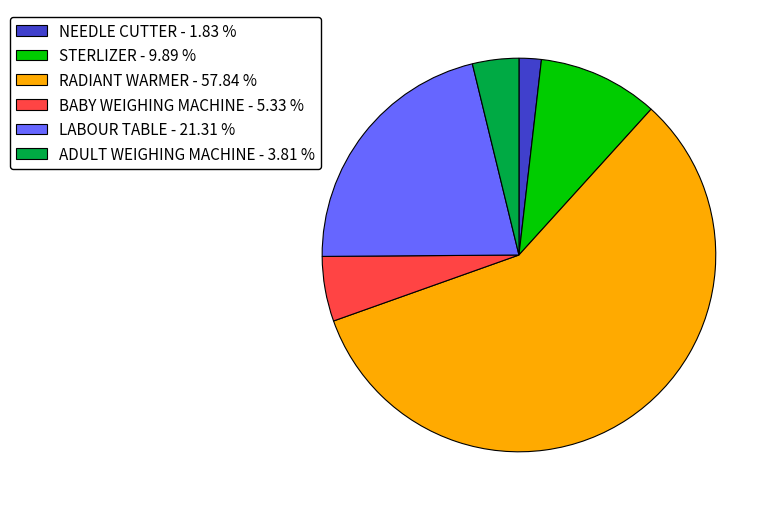

Is it true that LABOUR TABLE is 21% of the pie?

True